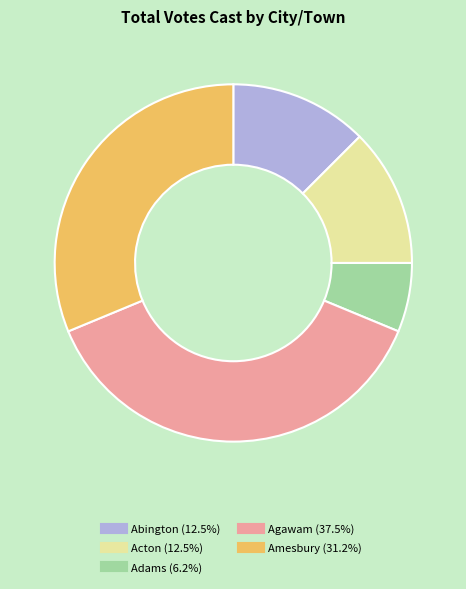

Does any single category account for the majority?

No